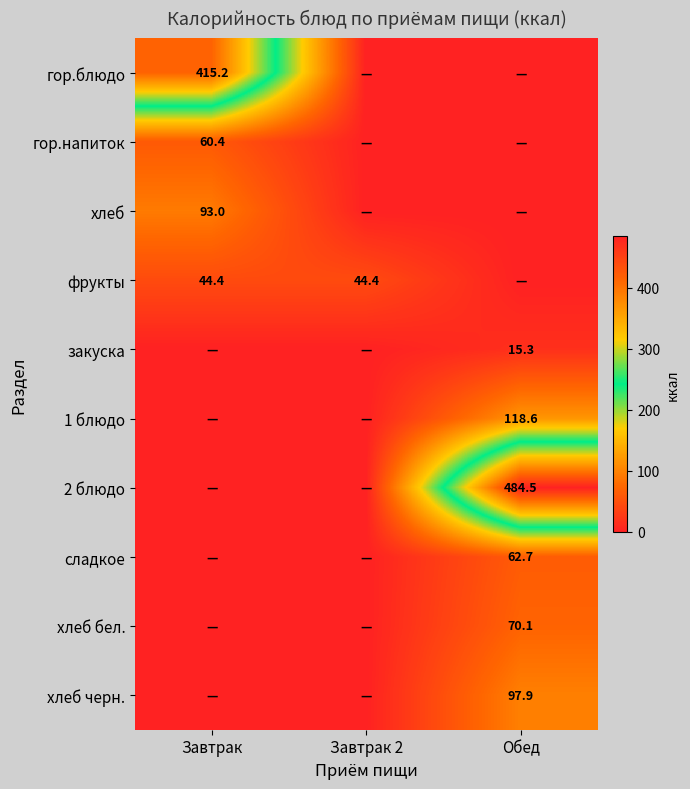

True or false: фрукты has a value of 44.4 at Завтрак 2.

True